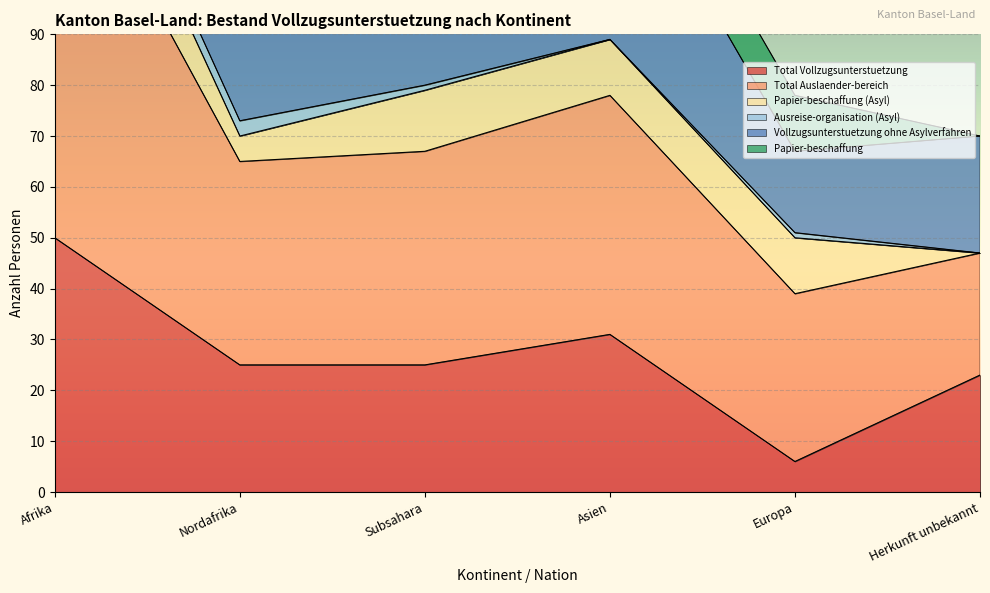

What is the difference between the maximum and minimum values in the Total Vollzugsunterstuetzung series?

44